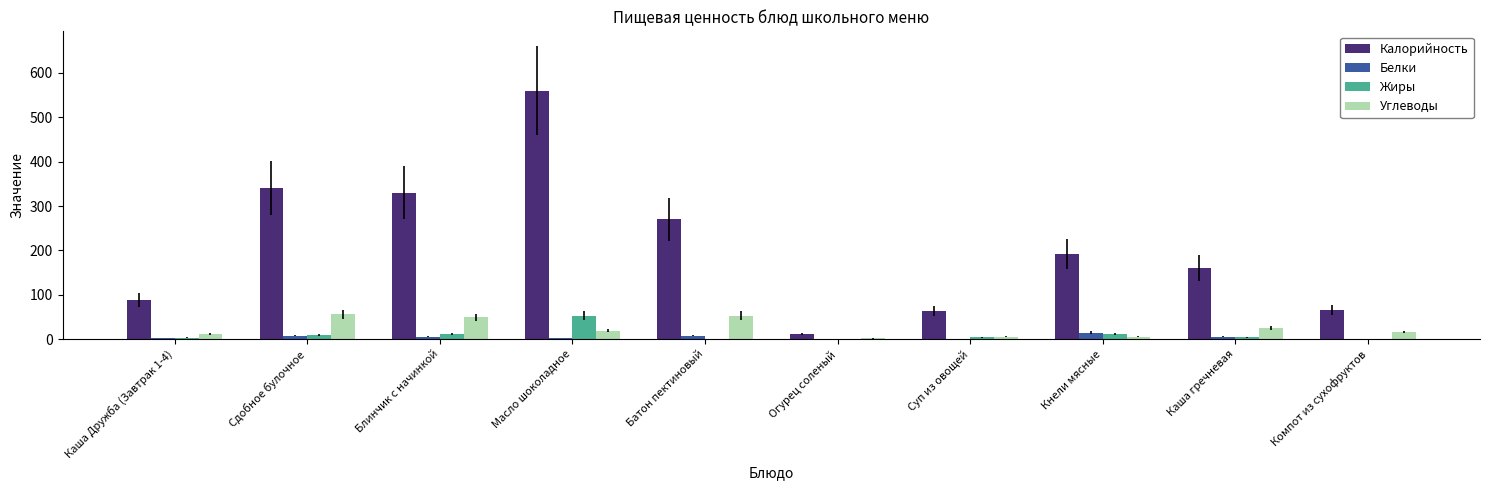

Between Батон пектиновый and Каша гречневая, which series saw the biggest shift?

Калорийность